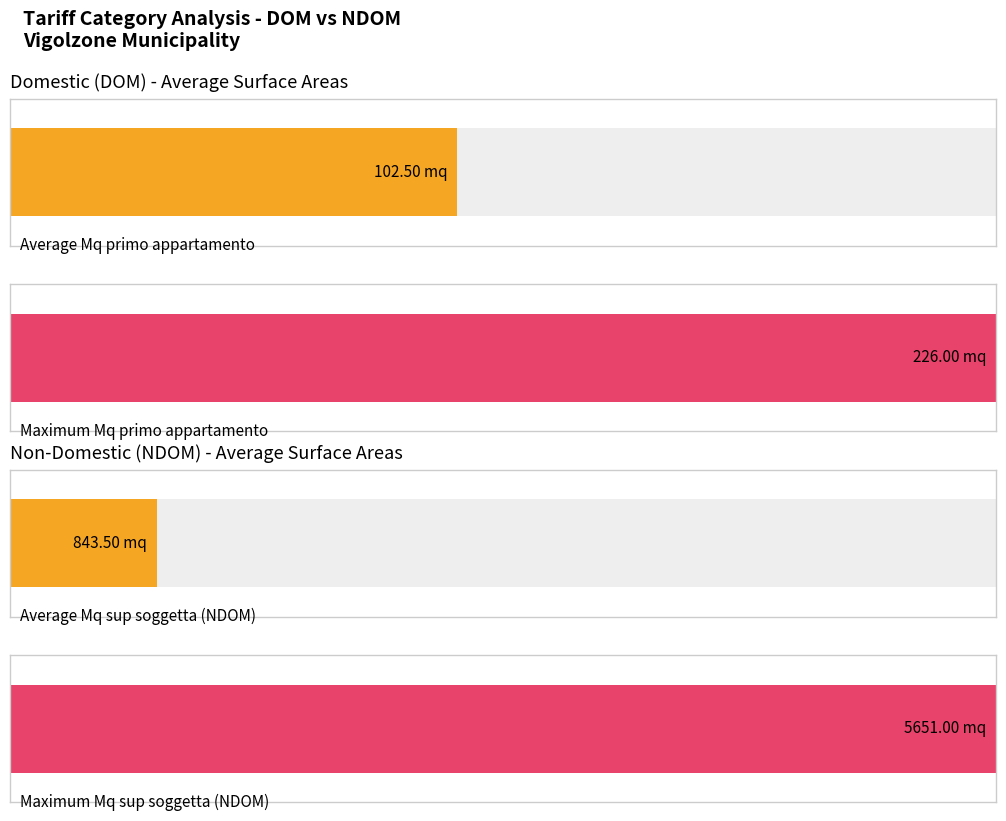

The value of NDOM at Mq altri appartamenti (DOM avg) is -500. True or false?

False